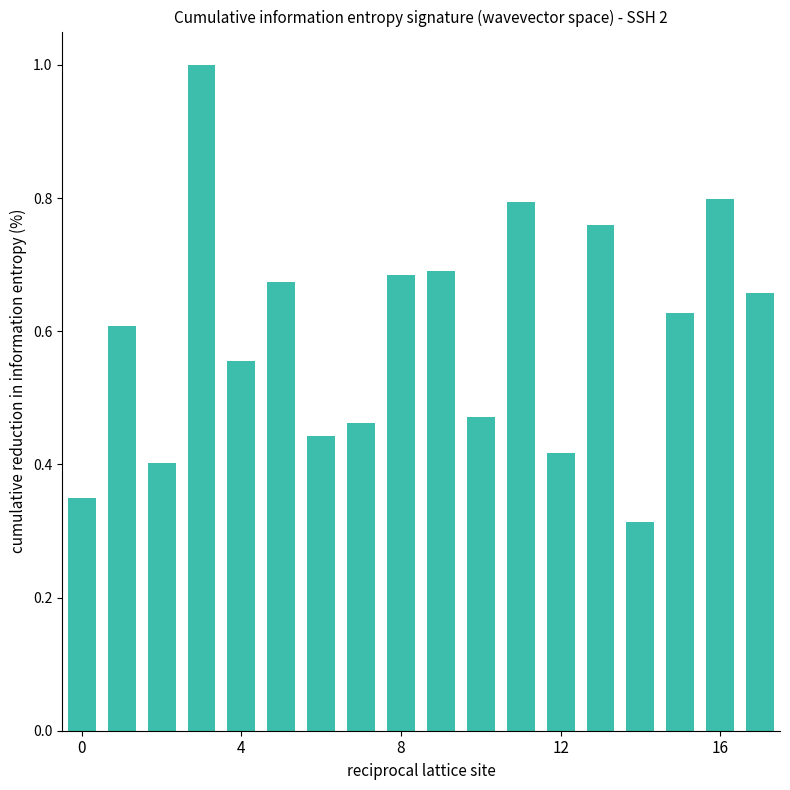

What is the maximum value shown in the chart?

1.0